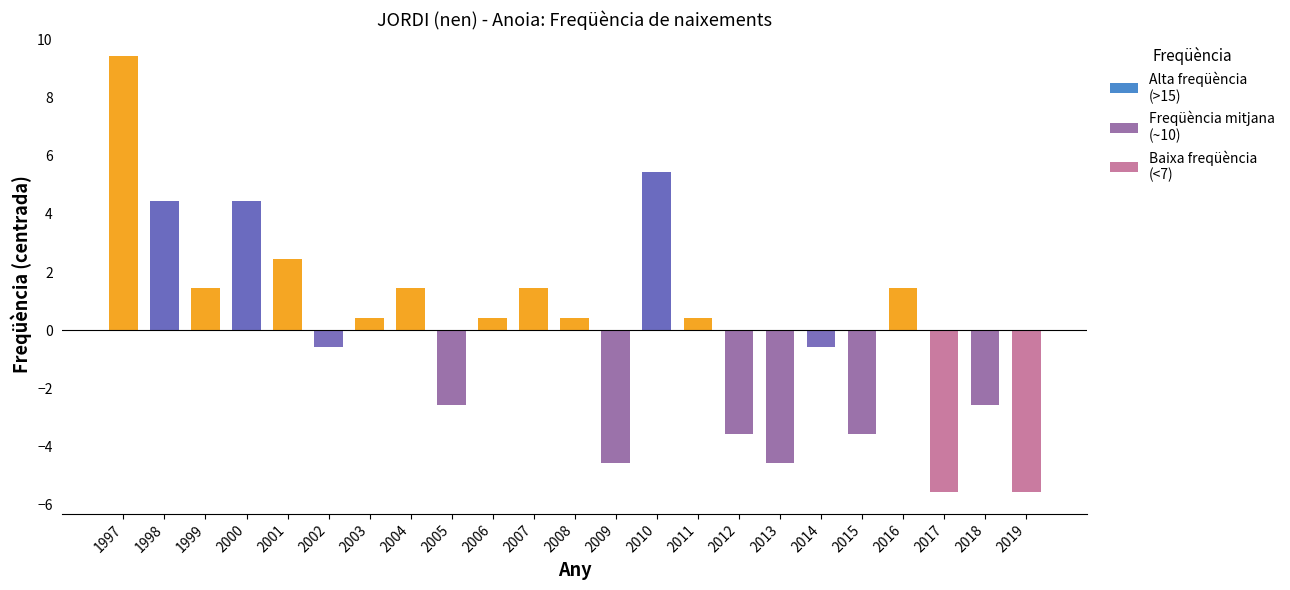

What is the sum of the values at 1999 and 2011?

1.9